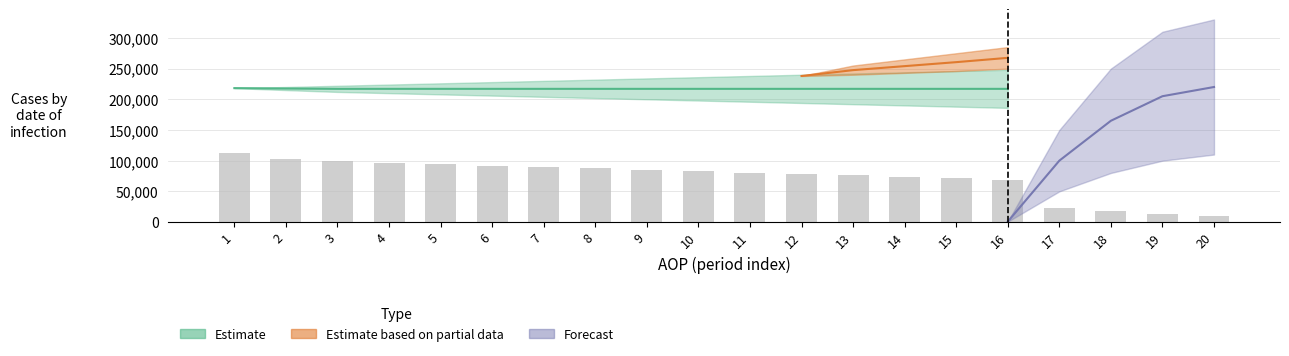

The chart shows a value of 92000 at 6. True or false?

True